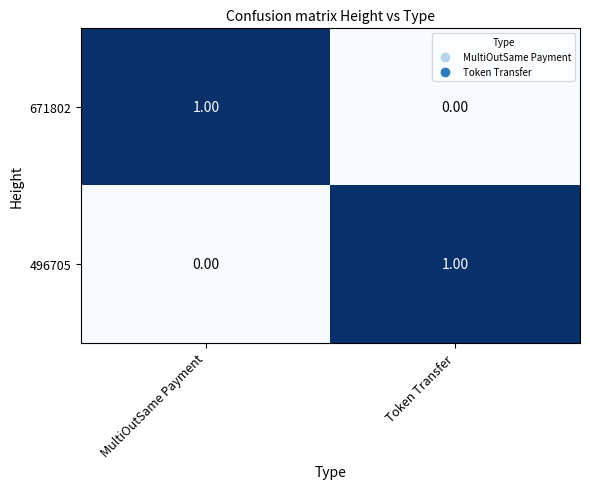

Which category has the lowest value in the 496705 series?

MultiOutSame Payment